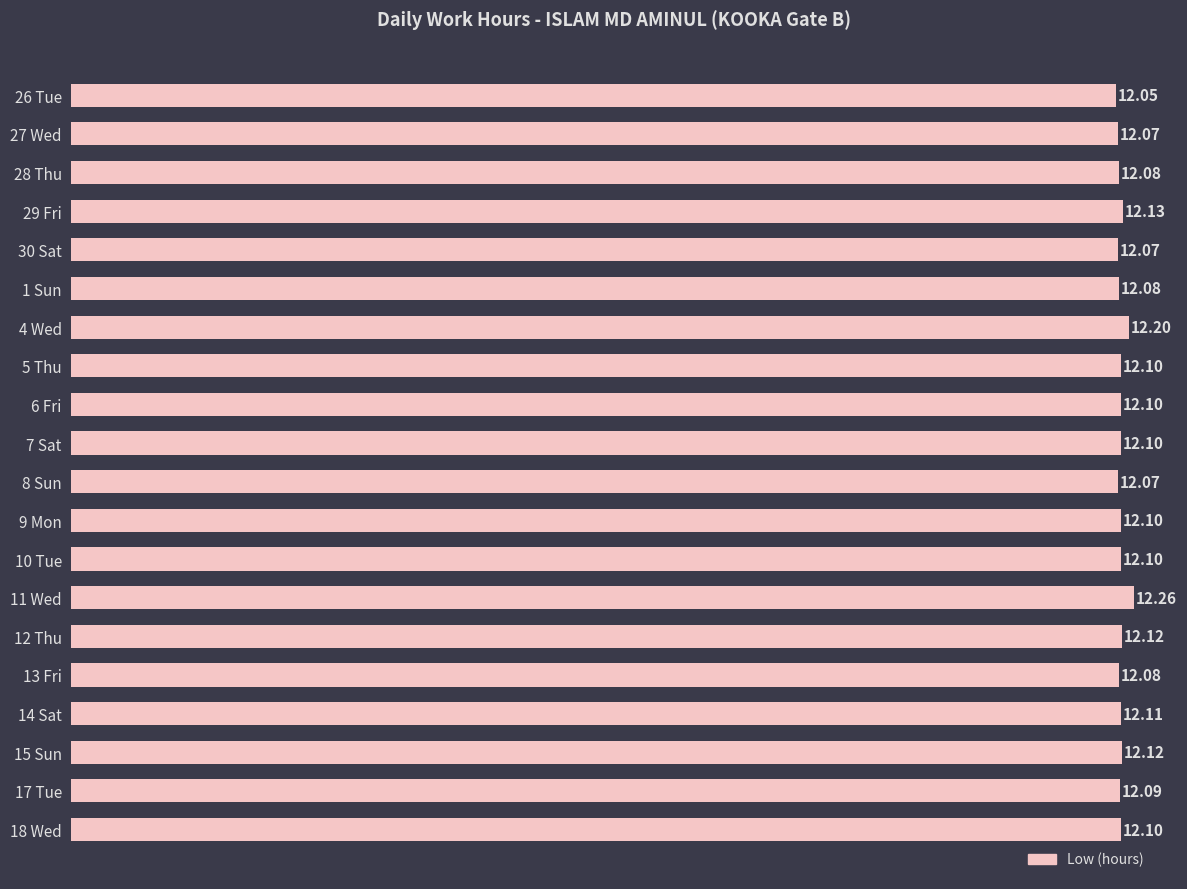

Between 27 Wed and 17 Tue, which is larger?

17 Tue